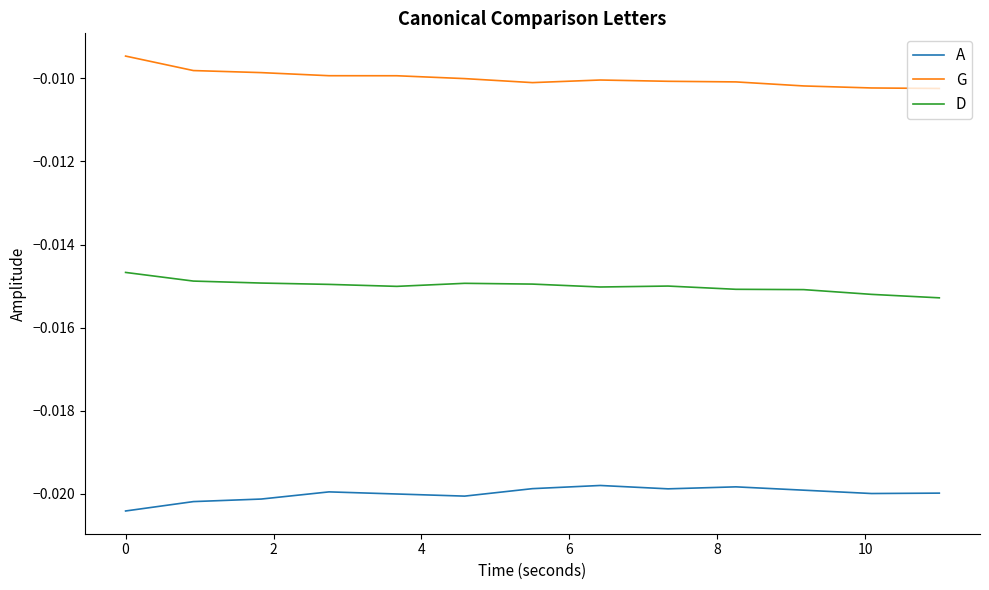

How many lines are shown in the chart?

3